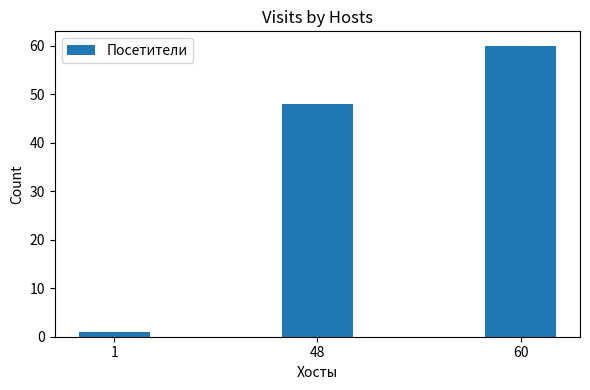

What is the sum of all values?

109